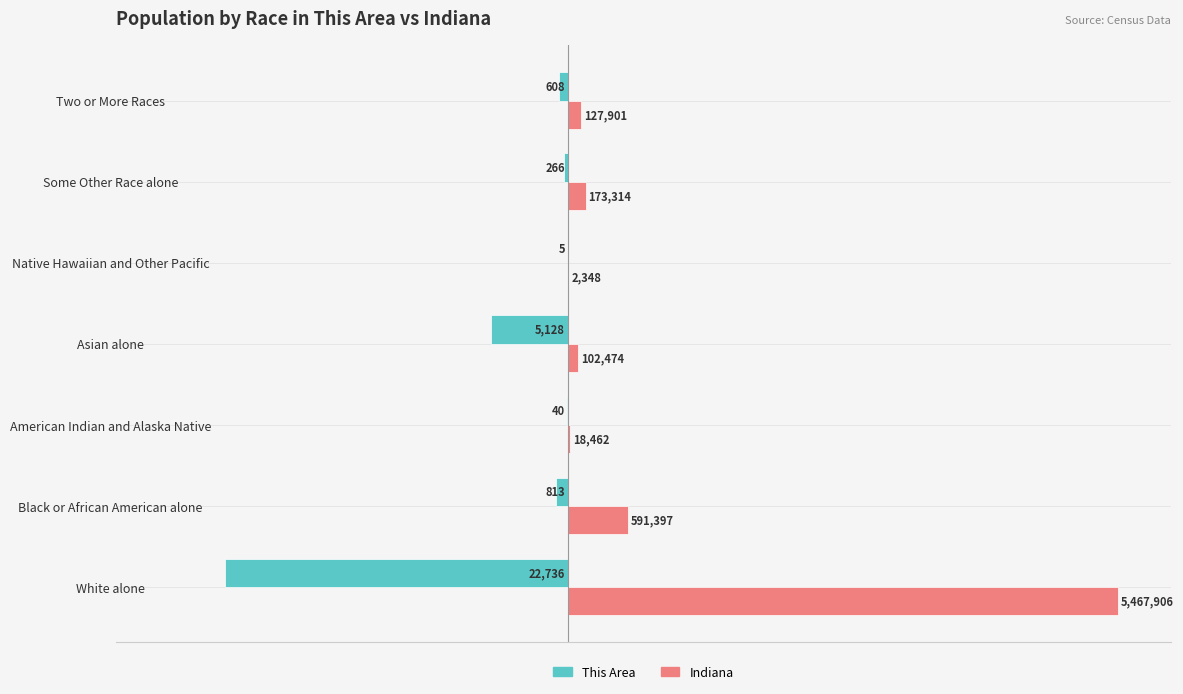

Rank the series by their average value, from lowest to highest.

This Area, Indiana